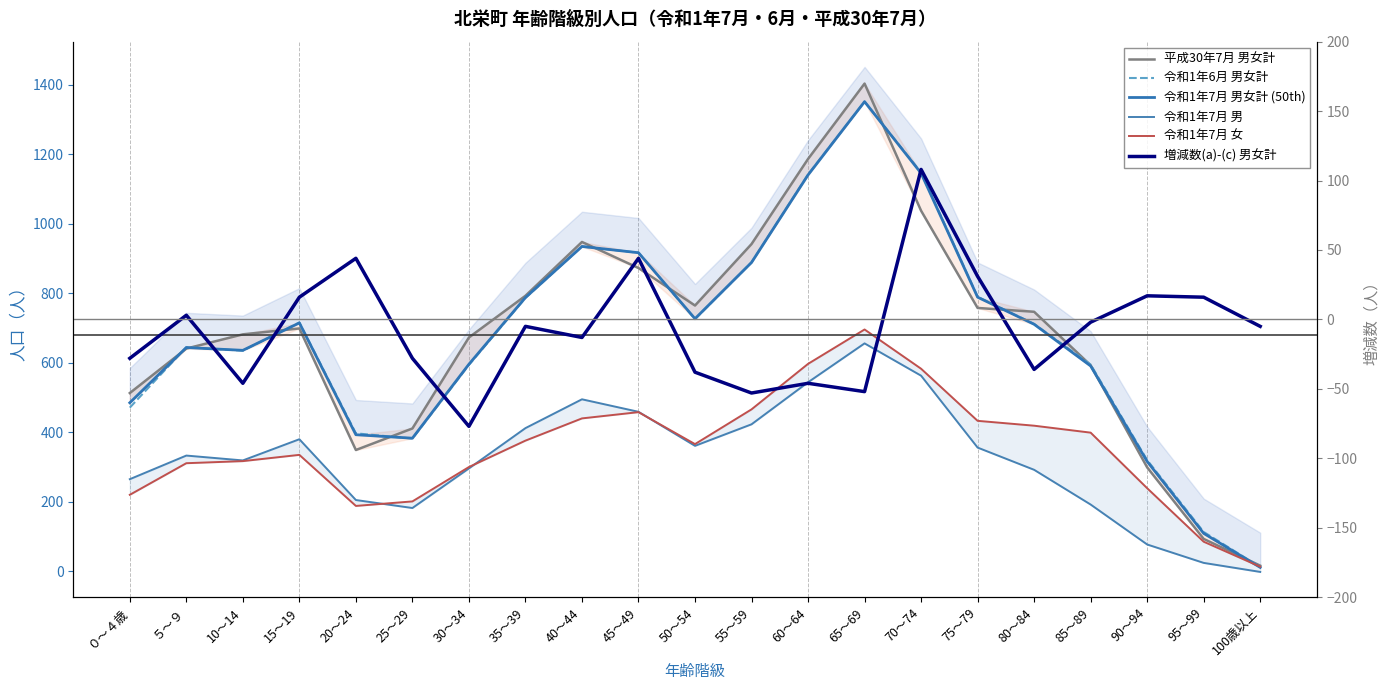

What are all the series names shown in the legend?

平成30年7月 男女計, 令和1年6月 男女計, 令和1年7月 男女計 (50th), 令和1年7月 男, 令和1年7月 女, 増減数(a)-(c) 男女計